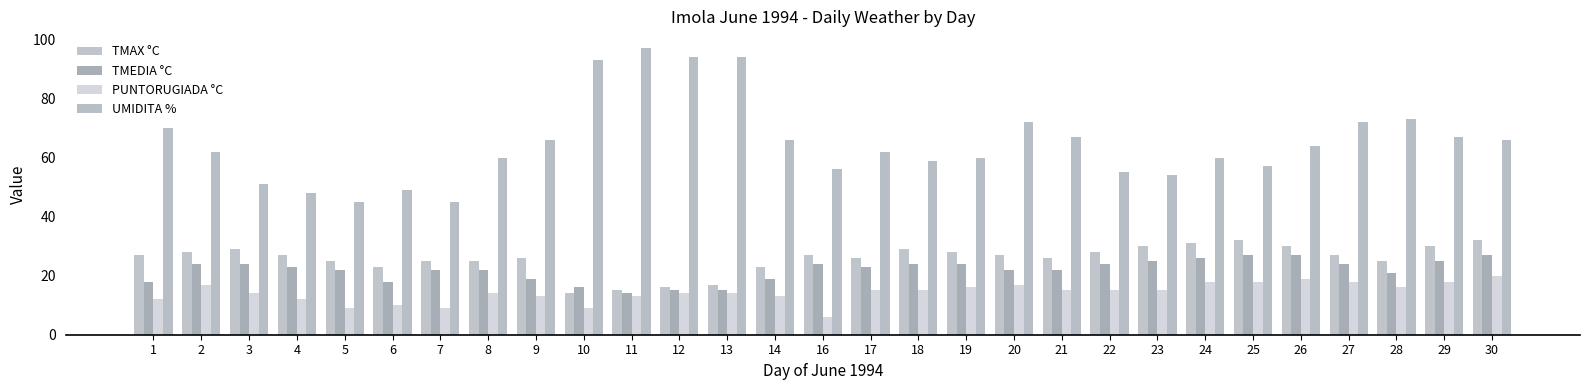

How many distinct data groups are displayed?

4